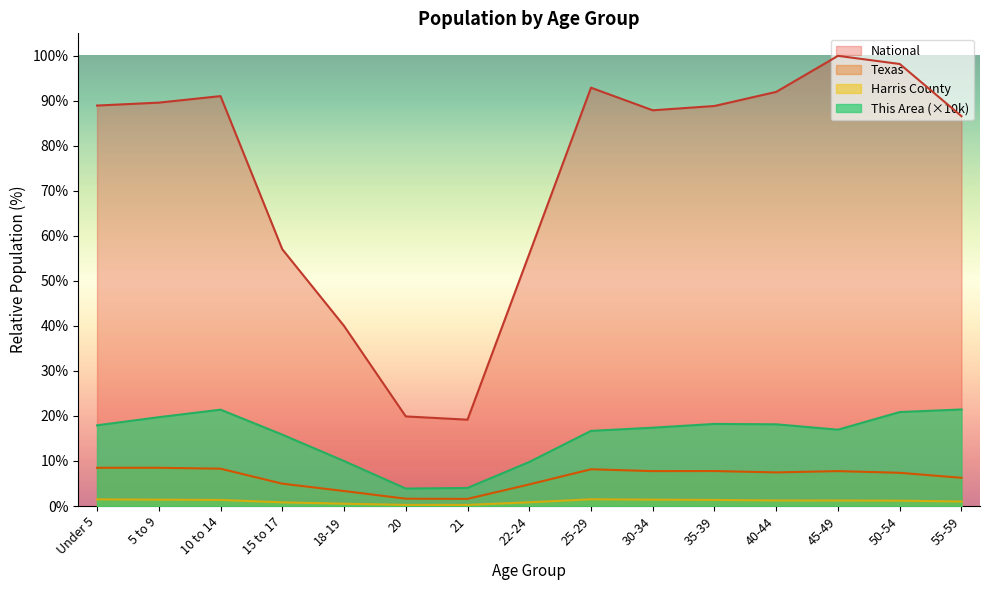

In National, how many points are higher than both neighbors (excluding endpoints)?

3